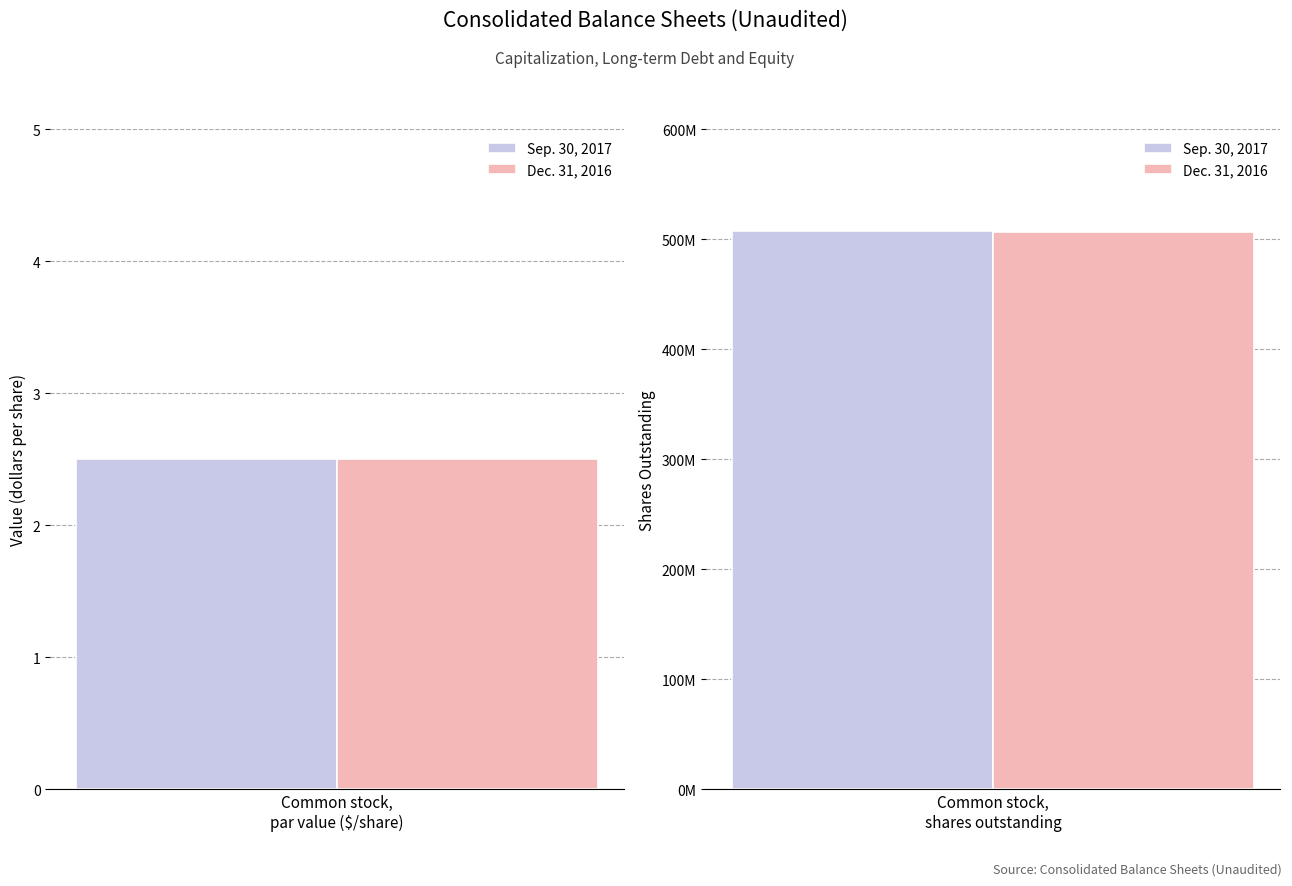

Reading left to right, list all the values displayed in this chart.

Sep. 30, 2017: 2.5	507762881.0
Dec. 31, 2016: 2.5	507222795.0